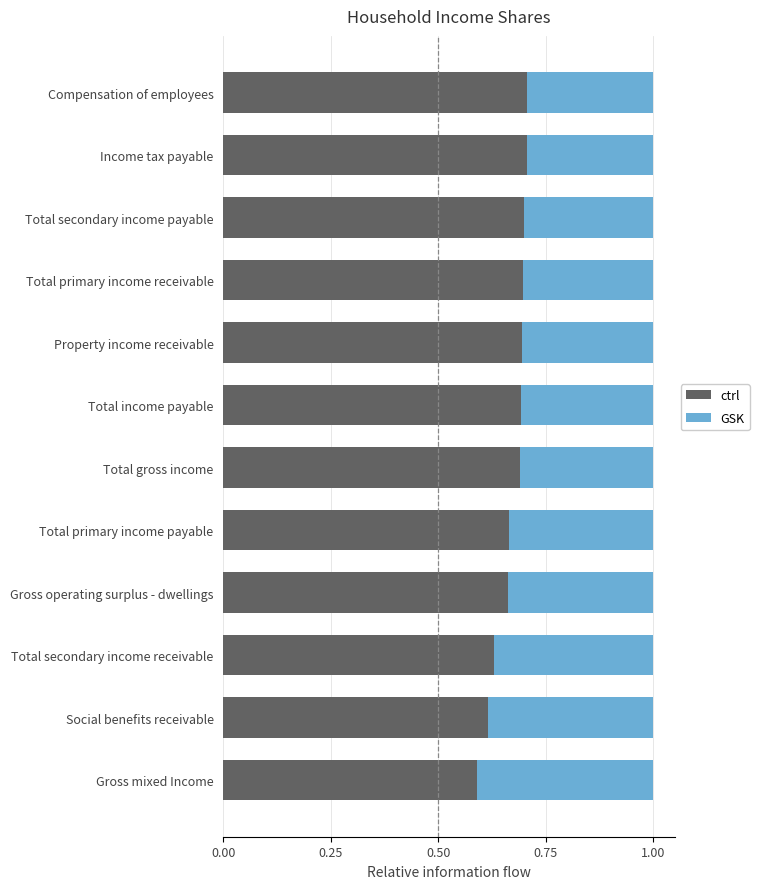

At which label is ctrl closest to 0?

Gross mixed Income